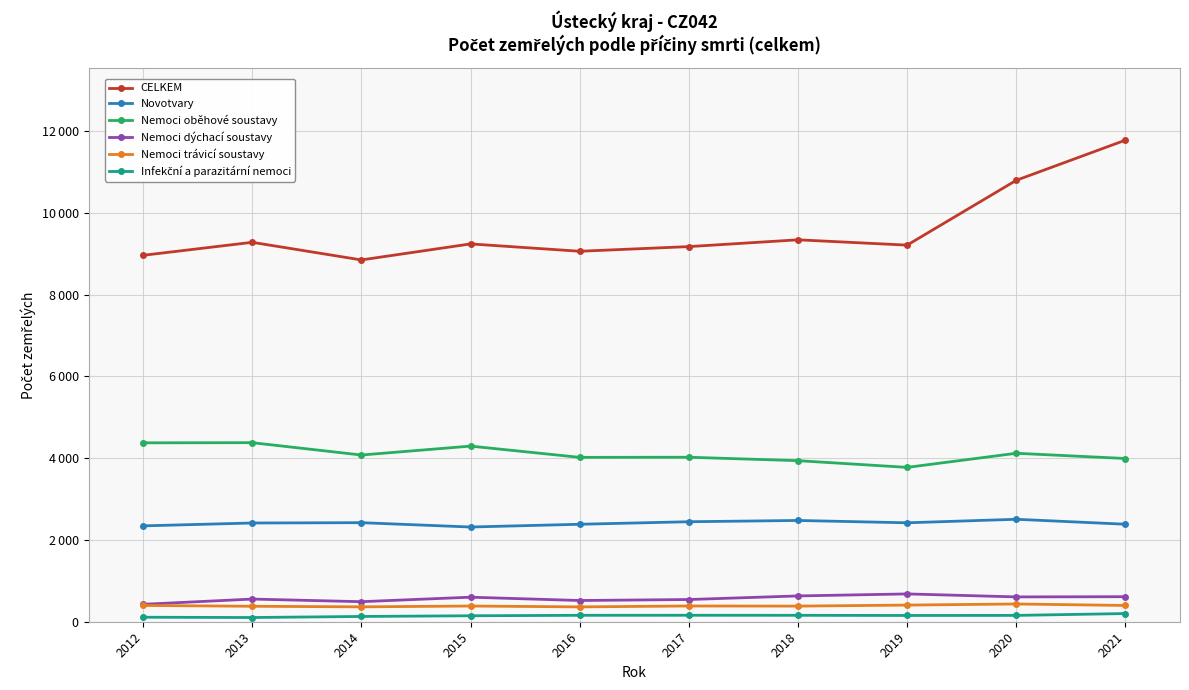

At which label does Novotvary first exceed 2419?

2014